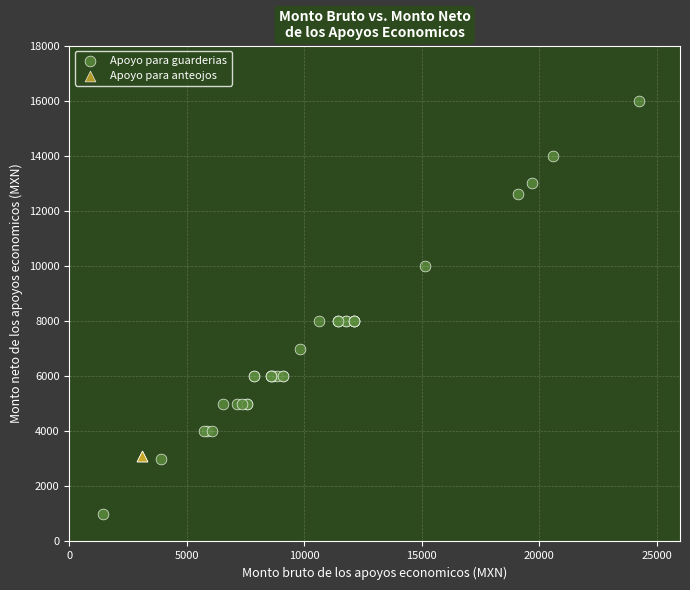

Which series reaches the minimum Y coordinate?

Apoyo para guarderias